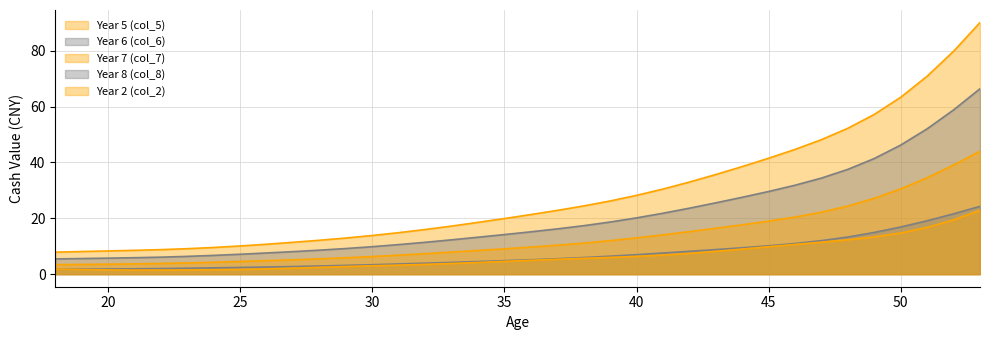

What is the approximate value of Year 2 (col_2) at 38?

5.7